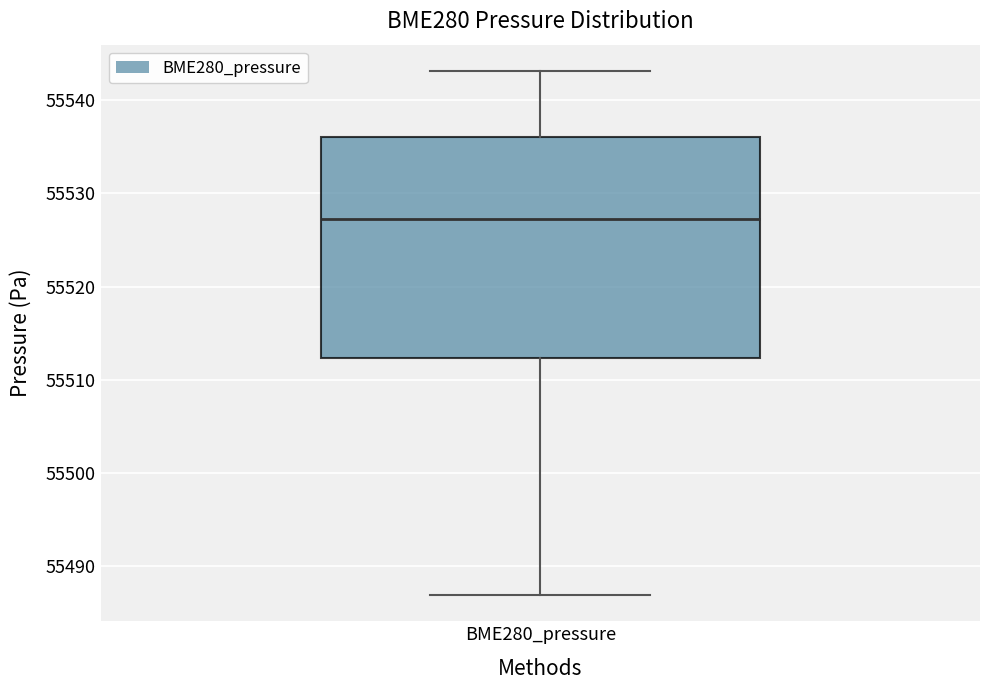

Transcribe this box plot: give where the median line is, the range the box spans, and where the two whiskers end, as read against the y-axis. The values are not printed on the chart, so give them approximately, as read against the axis.

median 55527, box 55512 to 55536, whiskers 55487 to 55543